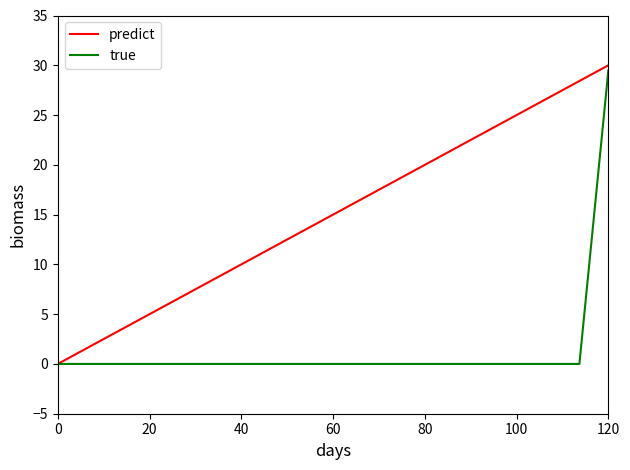

List the series in order of their peak value, lowest first.

true, predict